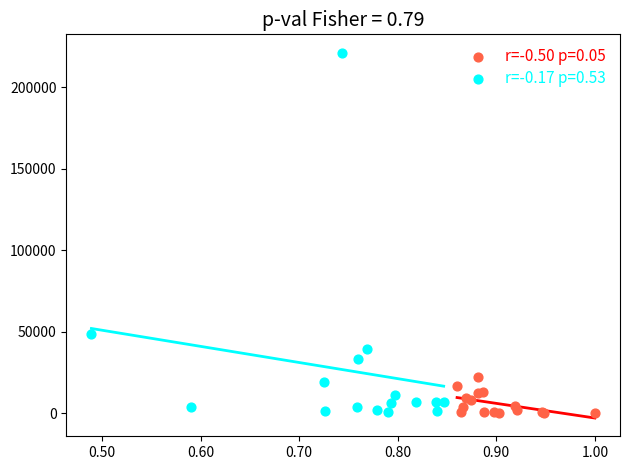

What are all the series names shown in the legend?

r=-0.50 p=0.05, r=-0.17 p=0.53